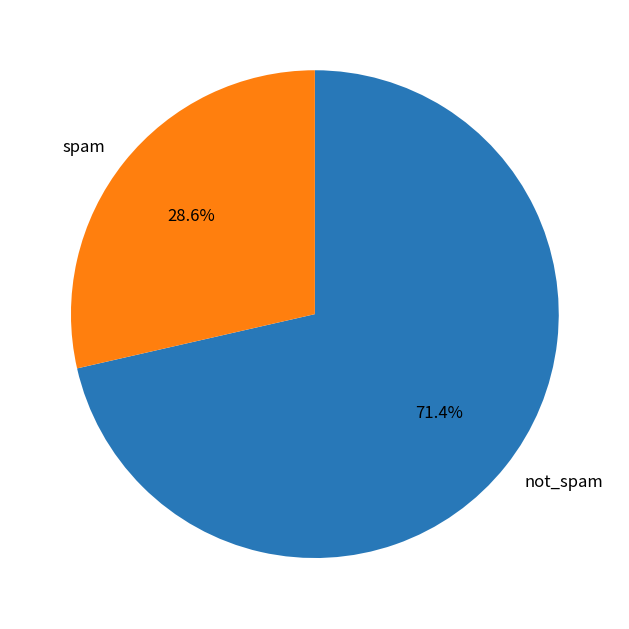

To the nearest percent, what is the average slice percentage?

50%